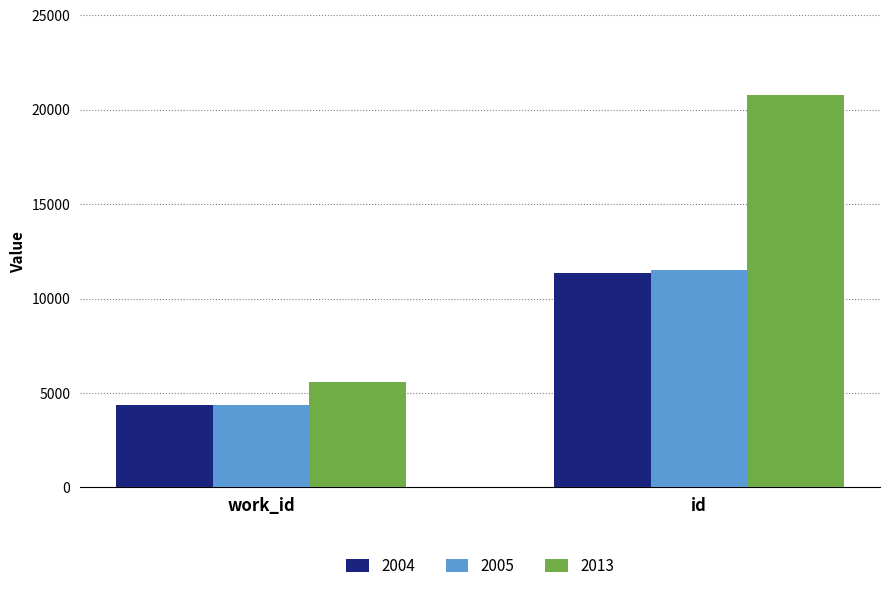

The 2004 series shows 11373 at id. True or false?

True